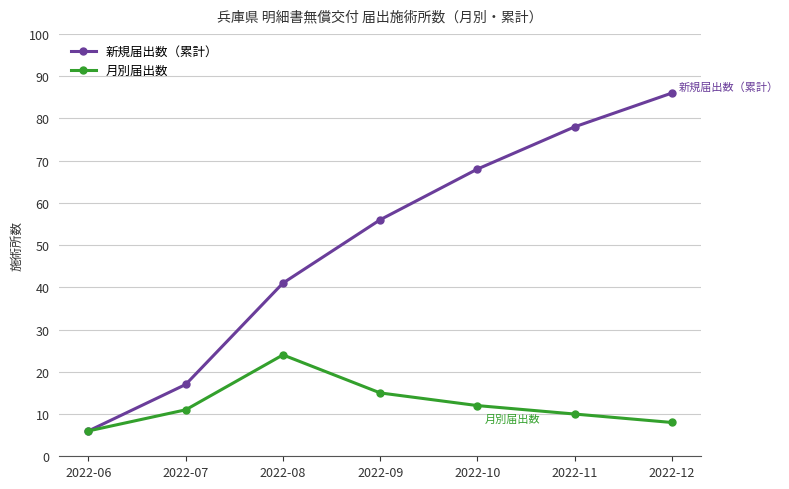

What is the total value across all series at 2022-10?

80